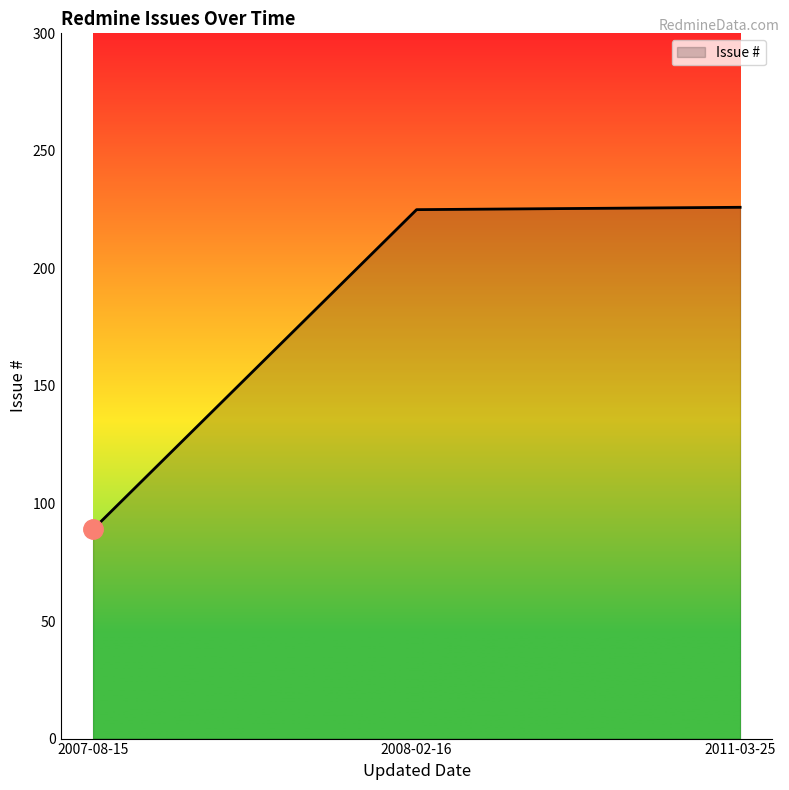

What is the difference between the maximum and minimum values?

137